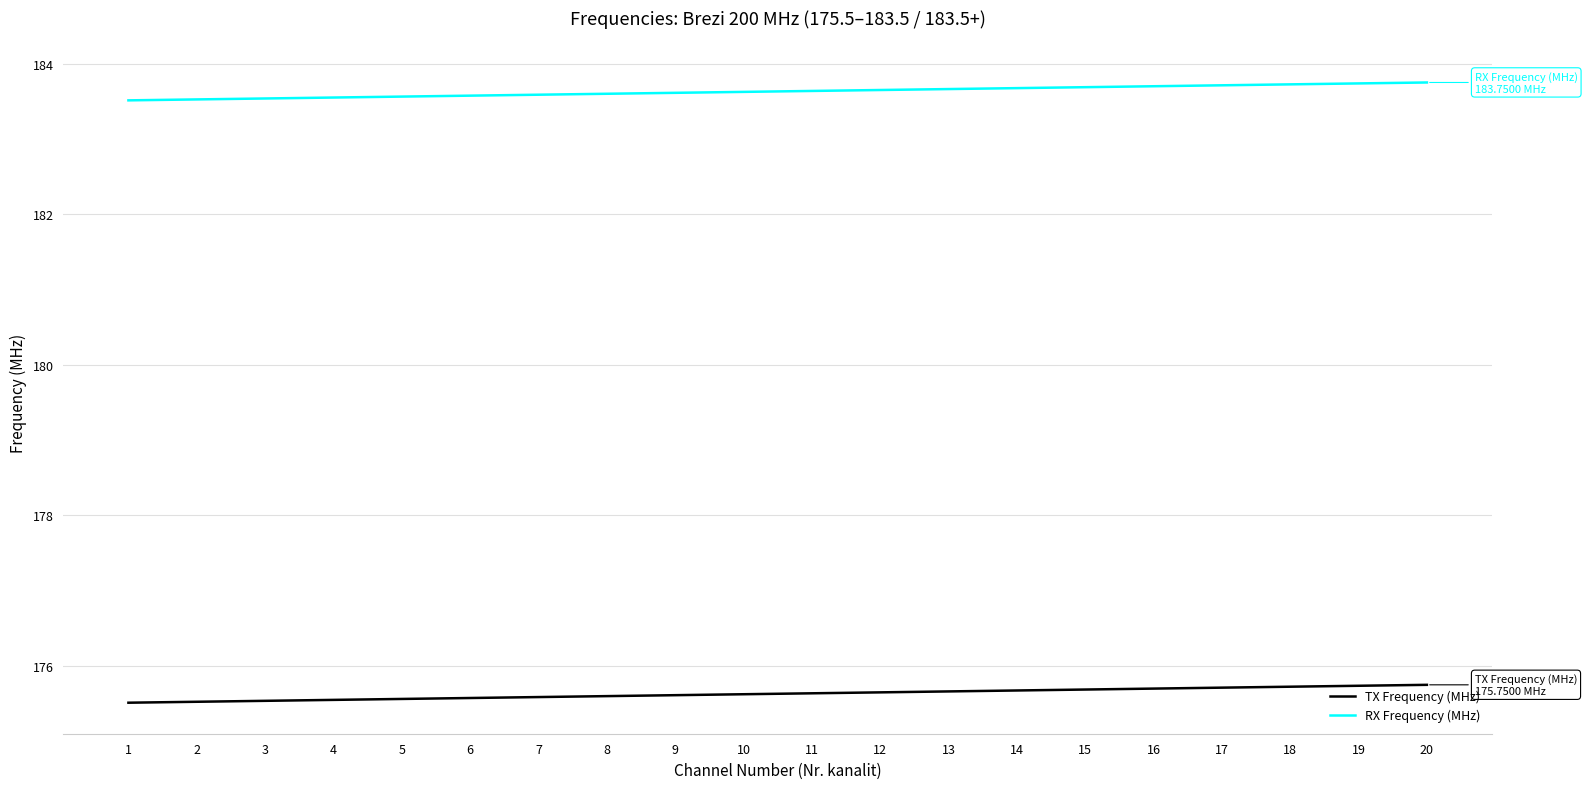

Is this an area chart (filled region under the line)?

No